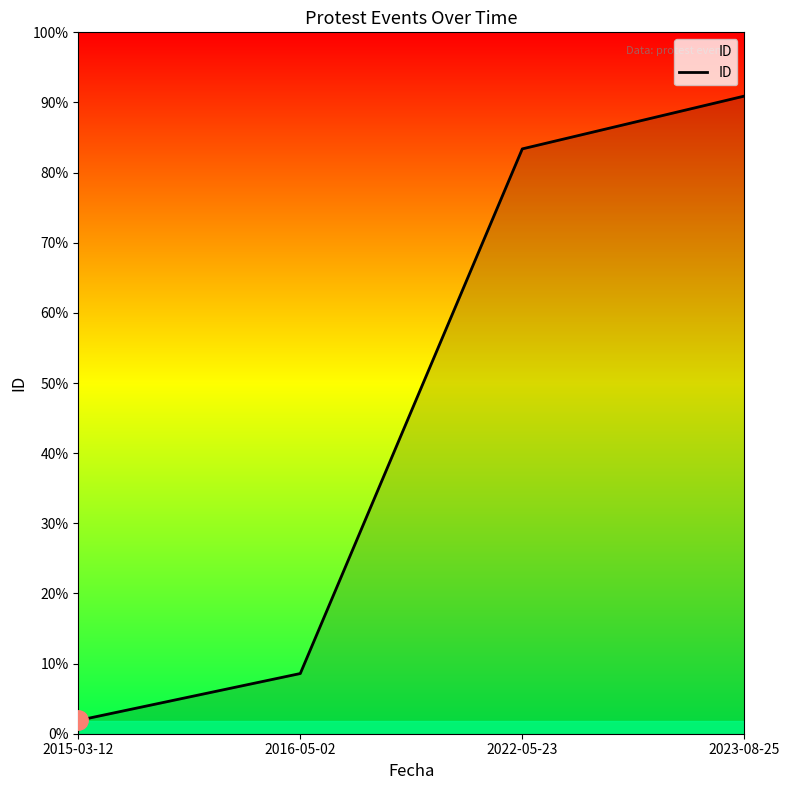

What is the label of the 3rd point from the left?

2022-05-23